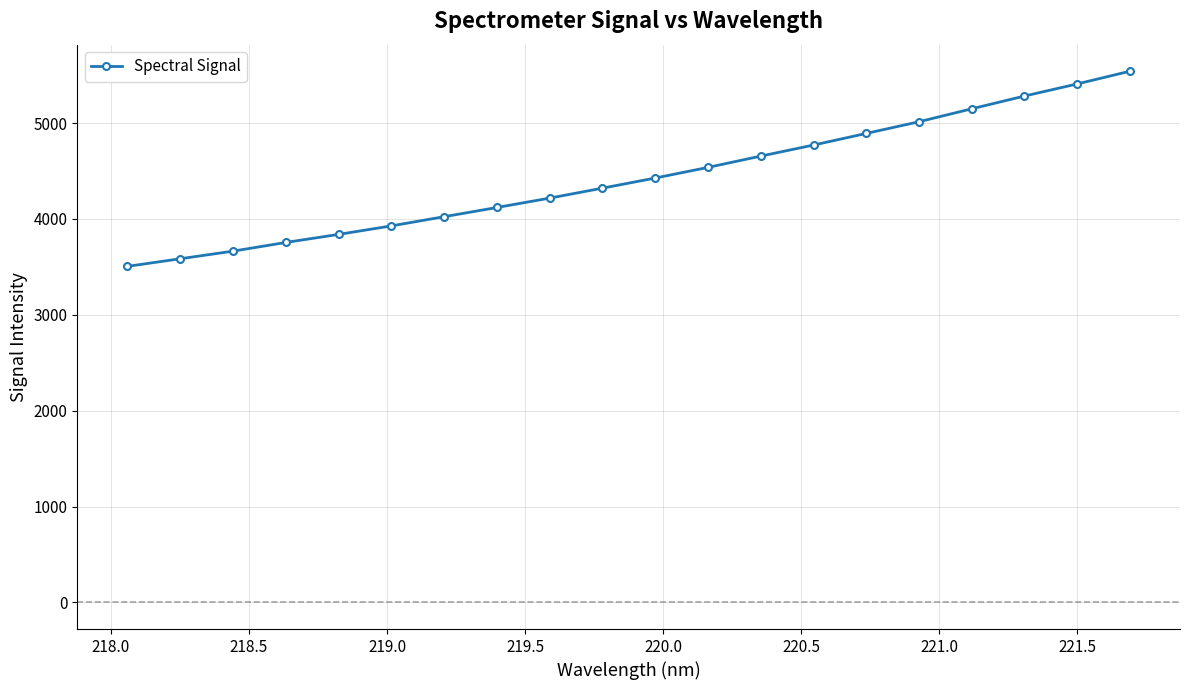

What is the difference between the second highest and minimum values?

1902.8